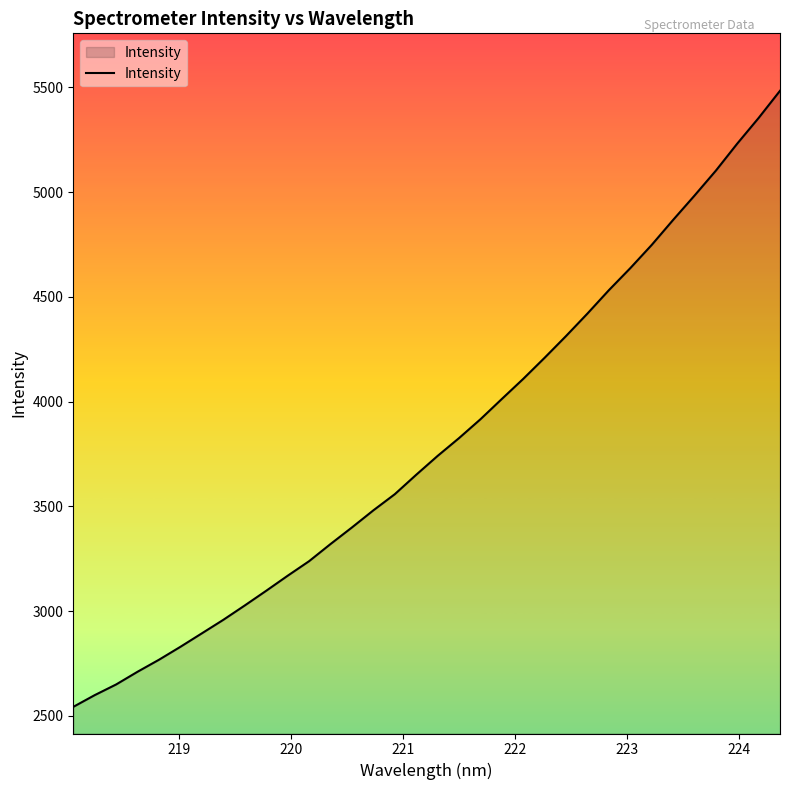

What is the minimum value shown in the chart?

2543.1